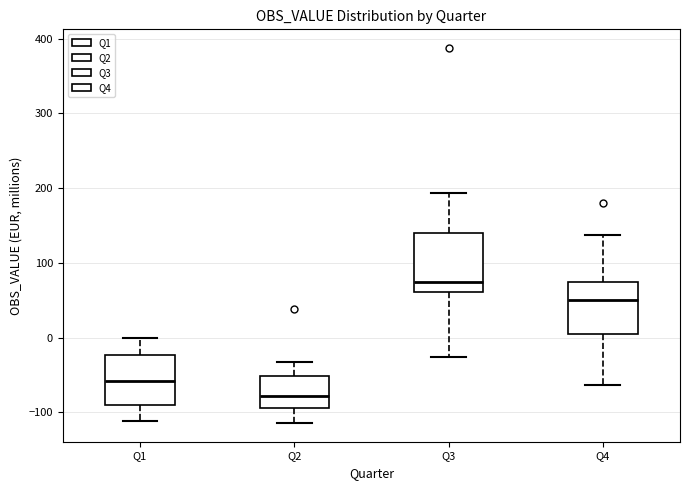

Reading left to right, read every box against the y-axis: the position of its median line, the range the box covers, and the ends of its whiskers. The values are not printed on the chart, so give them approximately, as read against the axis.

Q1: median -60, box -90 to -20, whiskers -110 to 0
Q2: median -80, box -90 to -50, whiskers -110 to -30
Q3: median 70, box 60 to 140, whiskers -30 to 190
Q4: median 50, box 10 to 70, whiskers -60 to 140